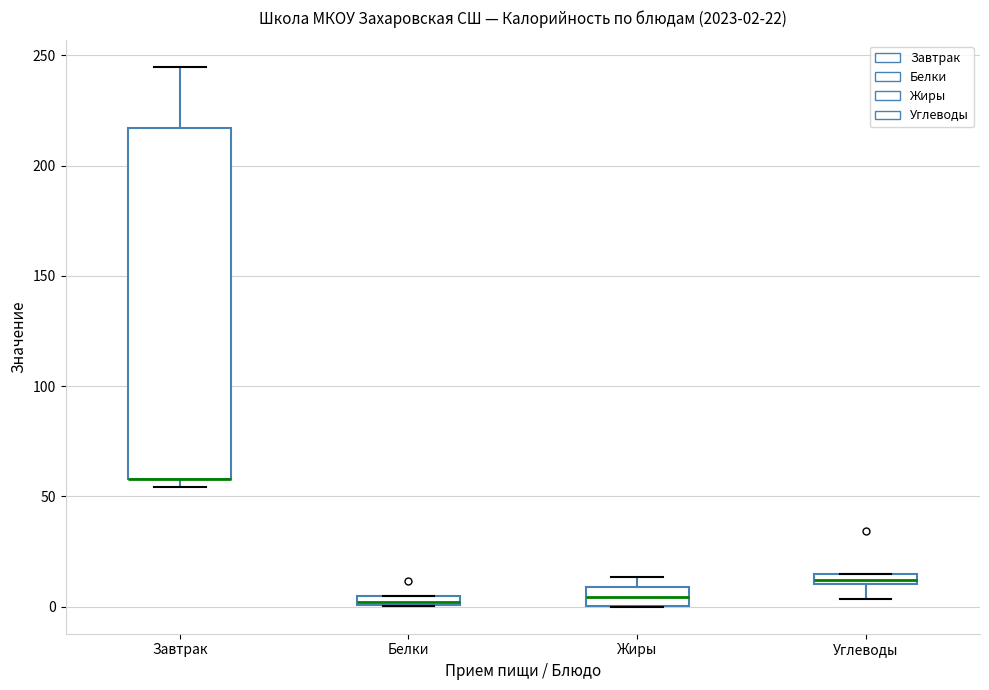

Which box is the tallest, from its lower edge to its upper edge?

Завтрак